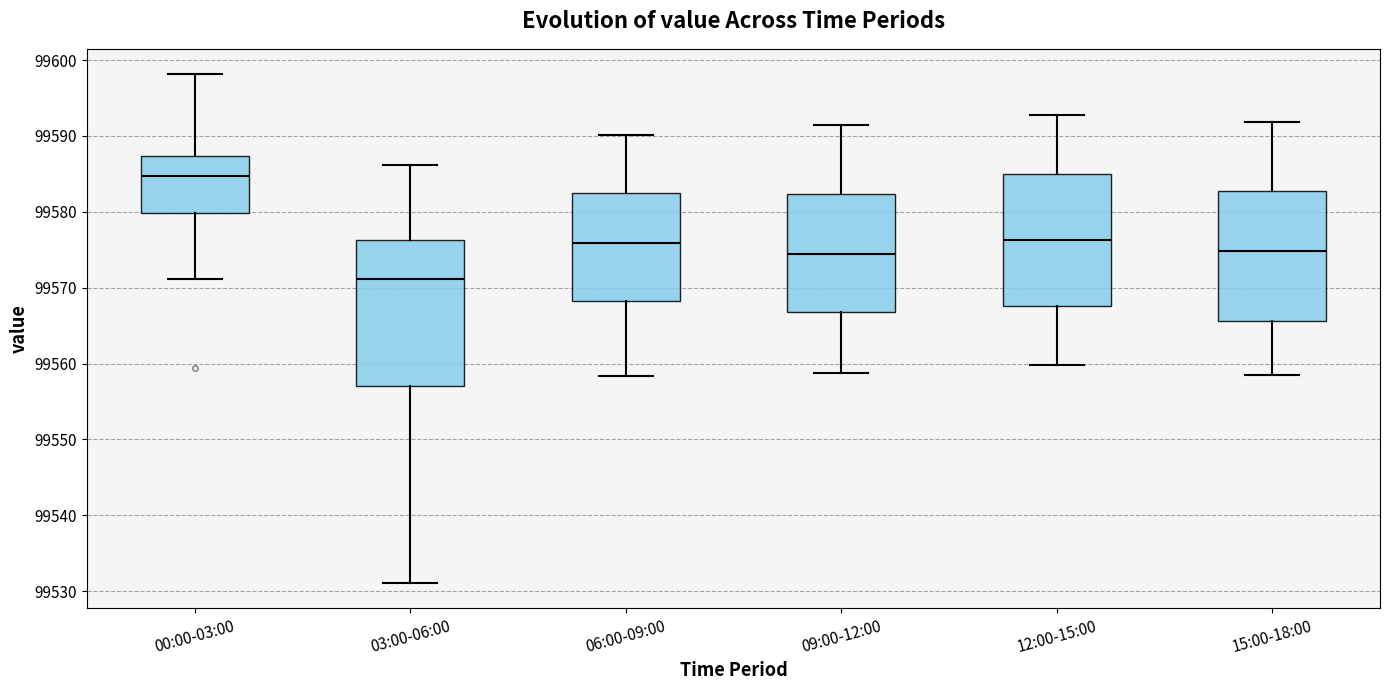

Reading left to right, transcribe this box plot: for each box, give where its median line is, the range the box spans, and where its two whiskers end, as read against the y-axis. The values are not printed on the chart, so give them approximately, as read against the axis.

00:00-03:00: median 99585, box 99580 to 99587, whiskers 99571 to 99598
03:00-06:00: median 99571, box 99557 to 99576, whiskers 99531 to 99586
06:00-09:00: median 99576, box 99568 to 99582, whiskers 99558 to 99590
09:00-12:00: median 99574, box 99567 to 99582, whiskers 99559 to 99591
12:00-15:00: median 99576, box 99568 to 99585, whiskers 99560 to 99593
15:00-18:00: median 99575, box 99566 to 99583, whiskers 99558 to 99592